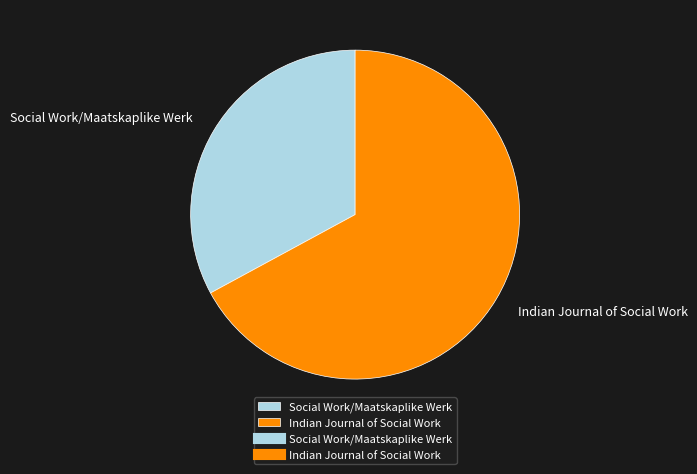

What is the largest slice in the pie chart?

Indian Journal of Social Work